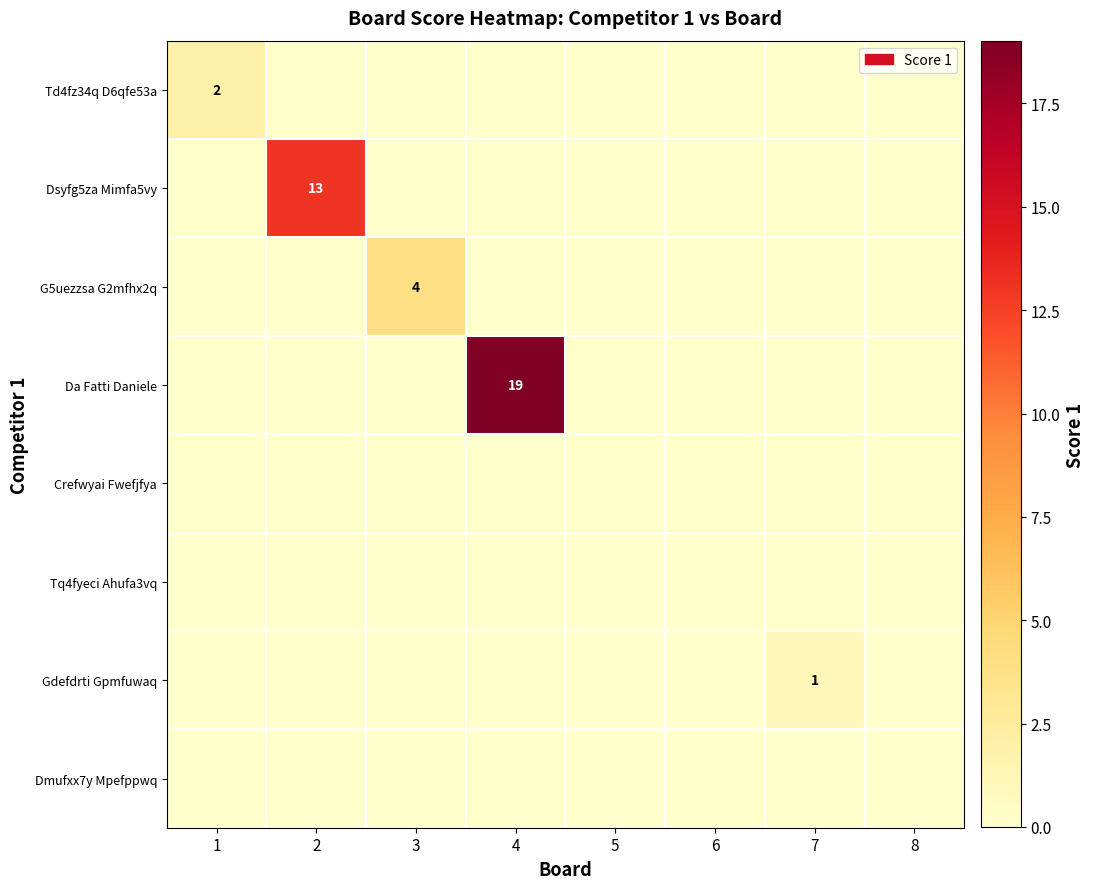

What is the greatest value displayed?

19